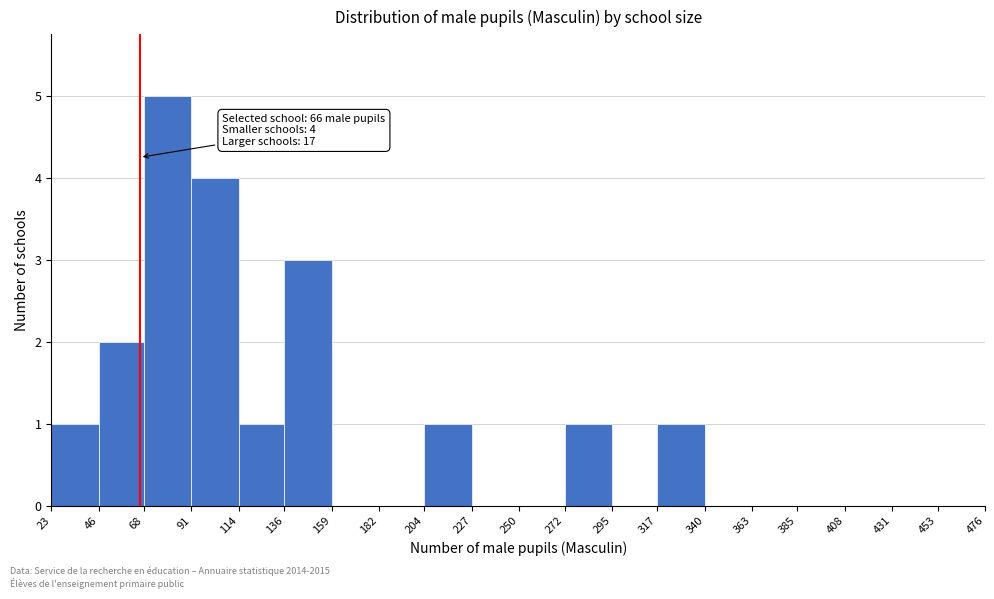

Over which range of the x-axis is the bar tallest?

68 to 91